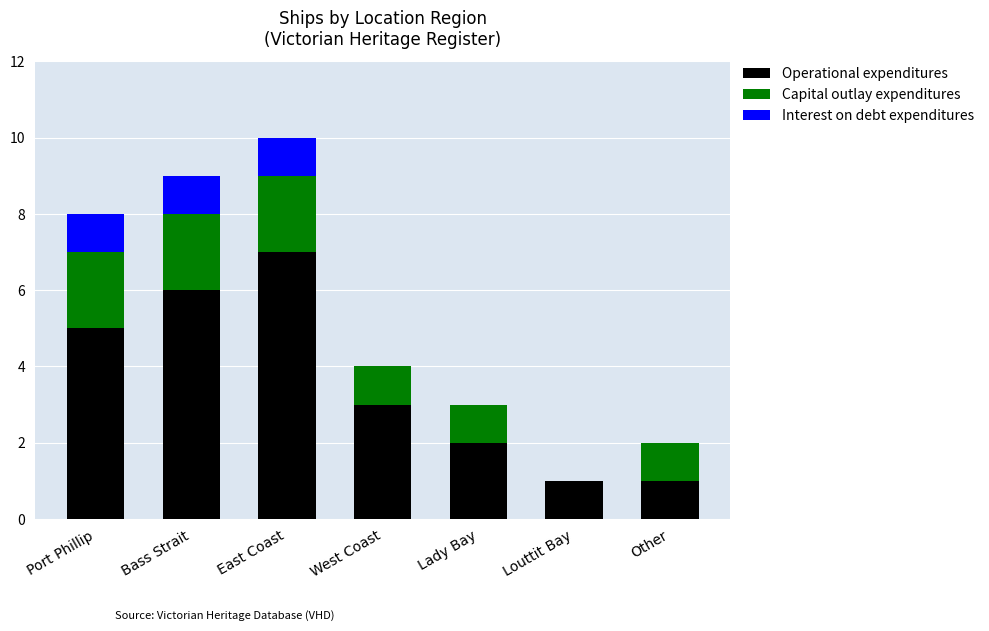

What is the average value of the Operational expenditures series?

4